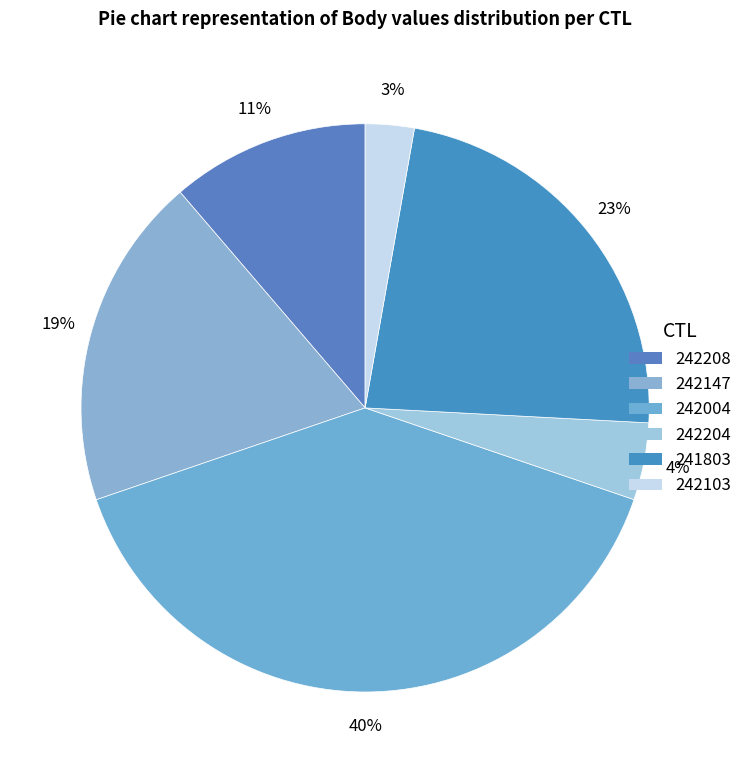

Rank the categories by value from highest to lowest.

242004, 241803, 242147, 242208, 242204, 242103